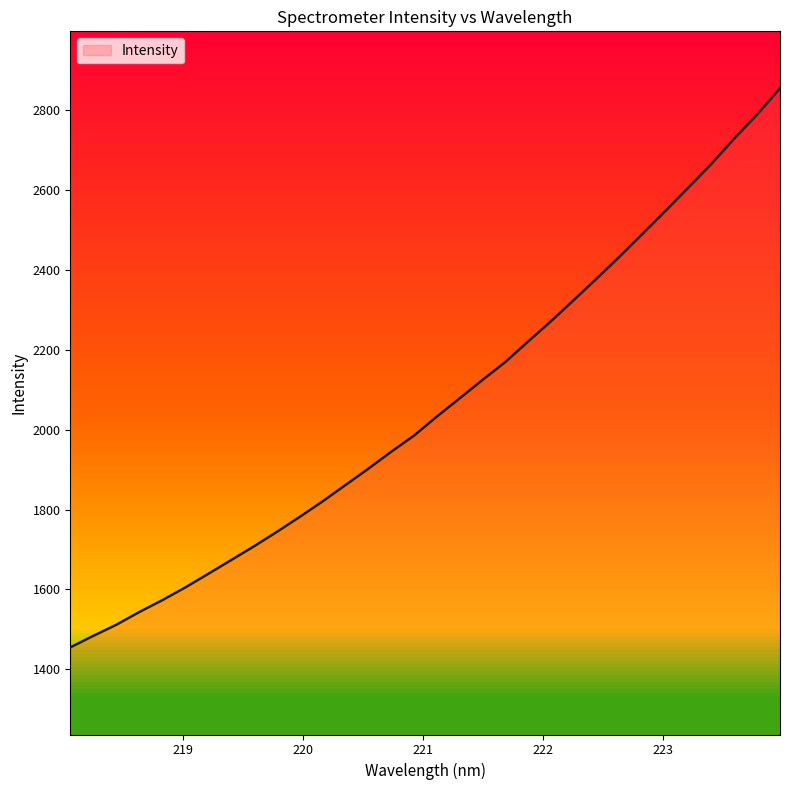

True or false: the data shows 2183.8 at 218.6332.

False